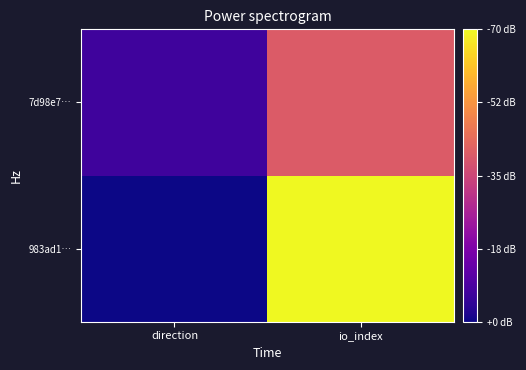

What is the minimum value shown in the chart?

-1